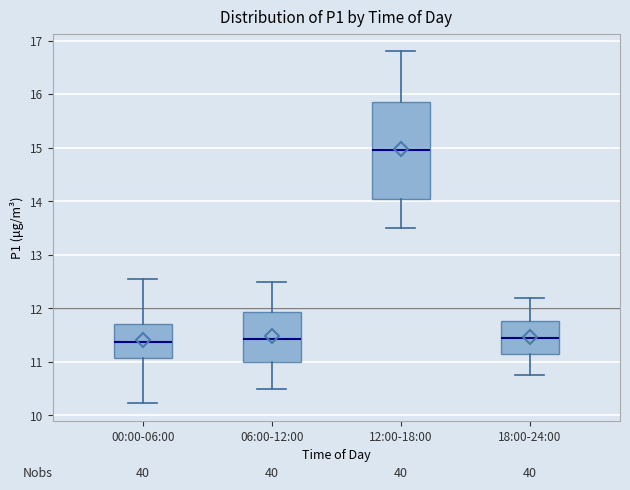

Reading left to right, read every box against the y-axis: the position of its median line, the range the box covers, and the ends of its whiskers. The values are not printed on the chart, so give them approximately, as read against the axis.

00:00-06:00: median 11.4, box 11.1 to 11.7, whiskers 10.2 to 12.6
06:00-12:00: median 11.4, box 11.0 to 11.9, whiskers 10.5 to 12.5
12:00-18:00: median 15.0, box 14.1 to 15.9, whiskers 13.5 to 16.8
18:00-24:00: median 11.5, box 11.1 to 11.8, whiskers 10.8 to 12.2